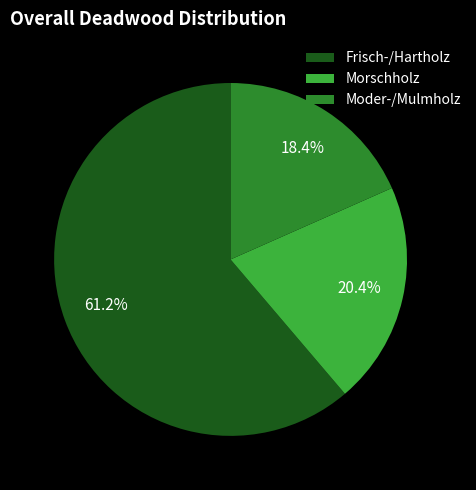

To the nearest percent, what percentage of the pie is Moder-/Mulmholz?

18%